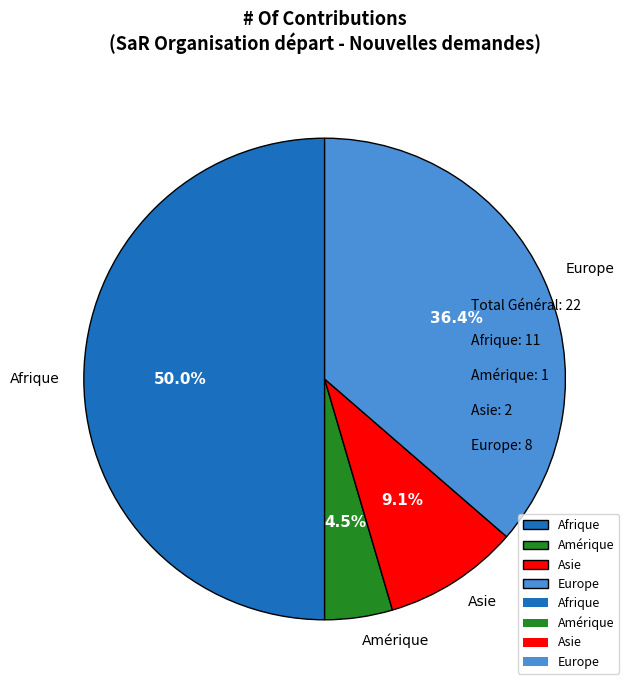

How much of the chart is everything except Europe?

63.6%